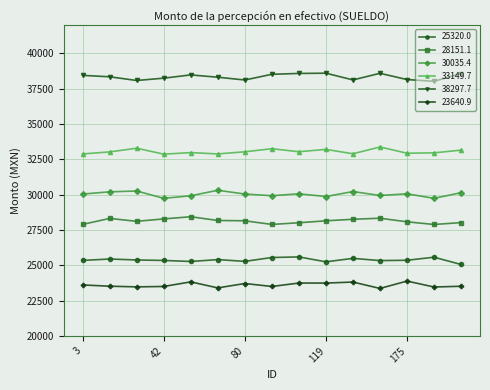

What are all the series names shown in the legend?

25320.0, 28151.1, 30035.4, 33149.7, 38297.7, 23640.9